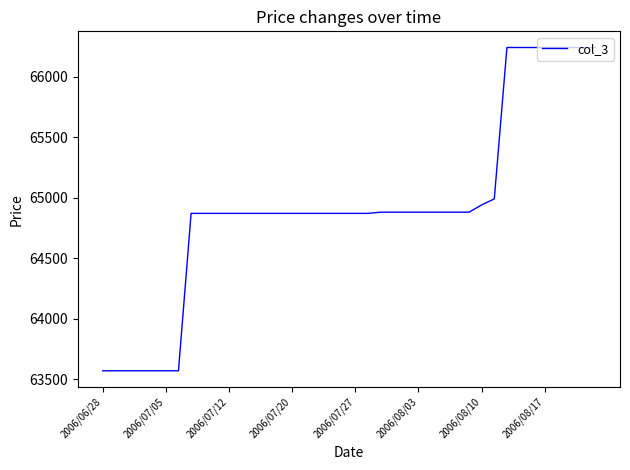

What is the difference between the maximum and minimum values?

2670